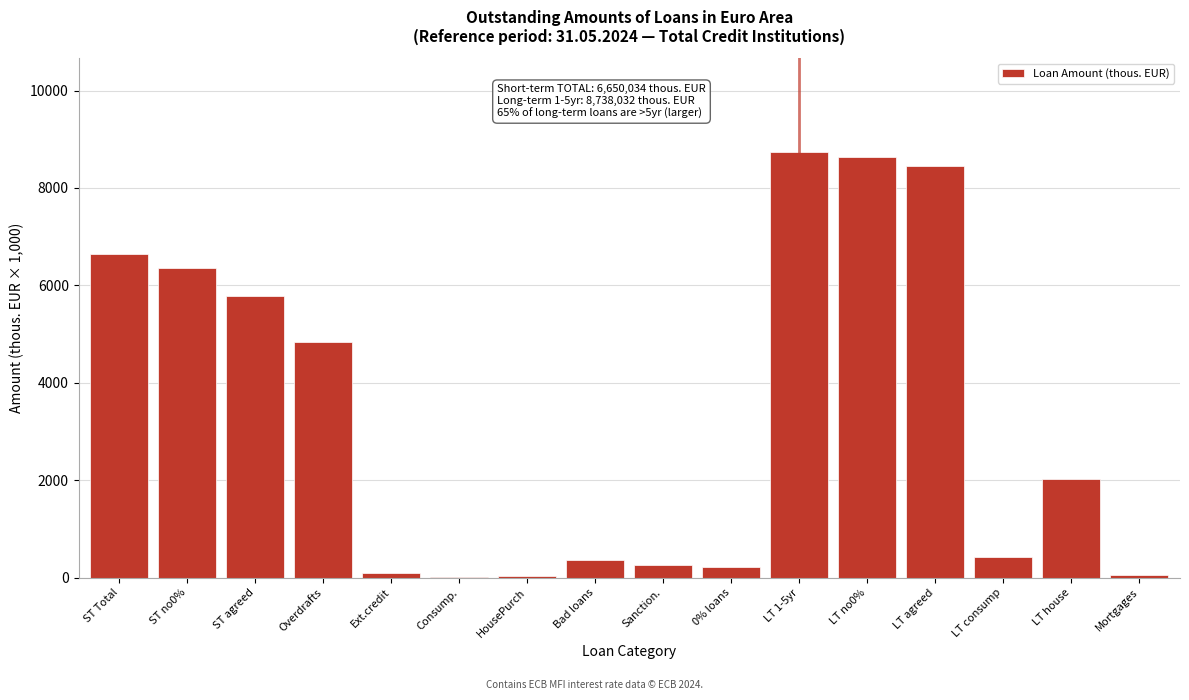

What is the maximum value shown in the chart?

8738.0